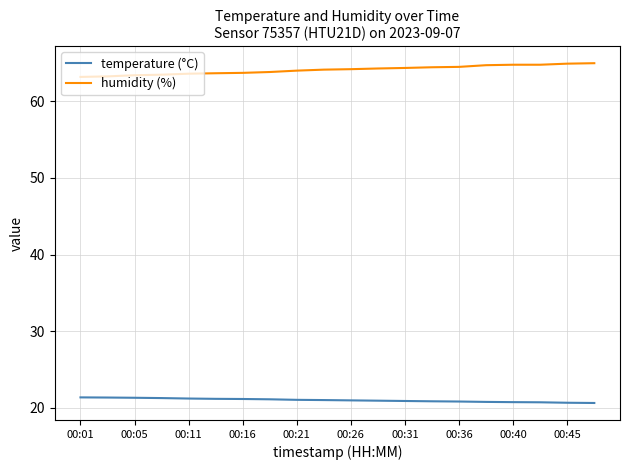

True or false: temperature (°C) and humidity (%) cross at least once.

False